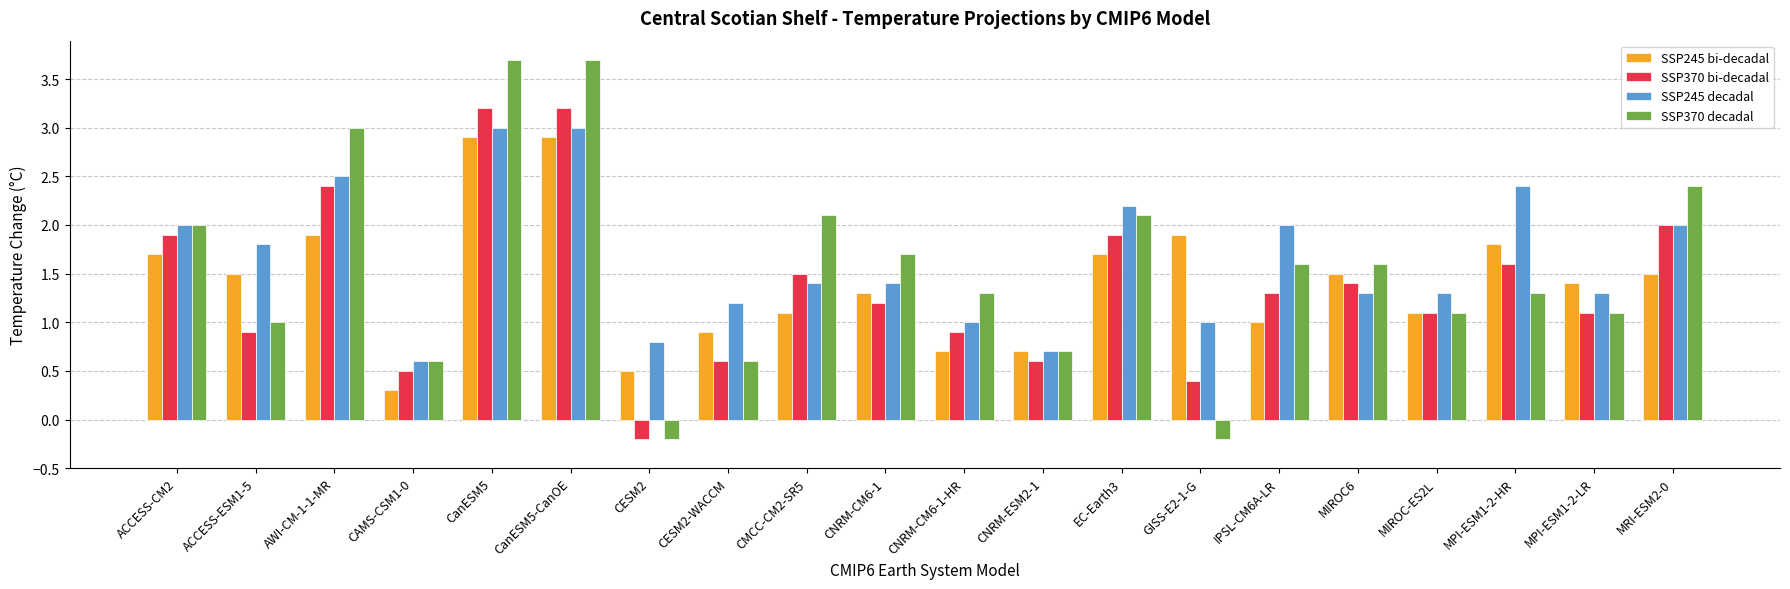

What is the sum of the SSP245 decadal values at CanESM5-CanOE and ACCESS-ESM1-5?

4.8